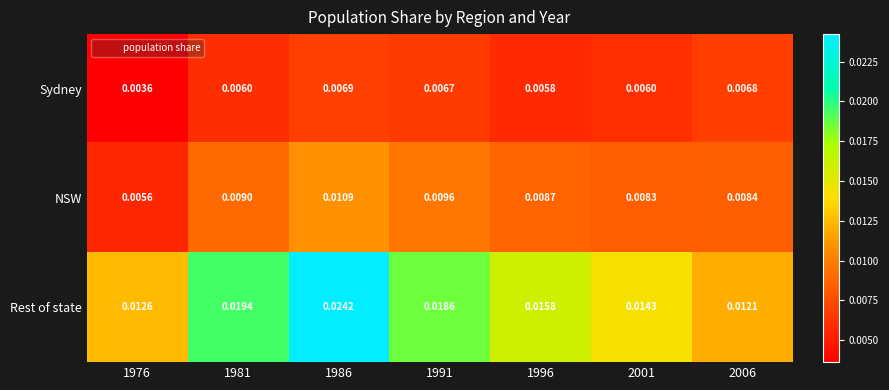

Which series changed the most between 1986 and 2001?

Rest of state